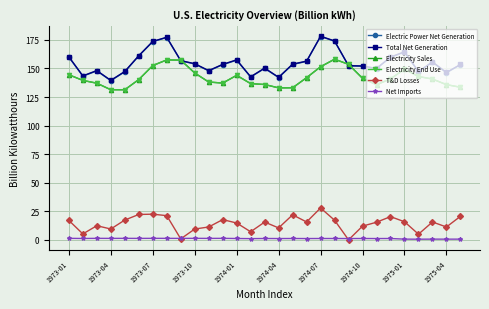

Reading right to left, list all the values displayed in this chart.

Electric Power Net Generation: 153.2	146.2	155.5	147.1	164.3	159.7	149.8	152.0	152.2	173.9	178.0	156.2	153.5	142.0	150.0	142.5	157.3	153.3	147.9	154.0	156.7	177.1	173.5	160.9	147.1	139.3	147.8	143.3	159.9
Total Net Generation: 153.5	146.5	155.8	147.3	164.6	160.0	150.1	152.2	152.5	174.1	178.2	156.4	153.8	142.3	150.3	142.7	157.6	153.6	148.1	154.2	156.9	177.4	173.7	161.2	147.4	139.6	148.2	143.5	160.2
Electricity Sales: 133.6	135.8	140.7	143.0	149.4	140.9	135.8	141.4	153.6	158.1	151.5	141.9	133.1	133.0	136.0	136.7	144.0	137.2	138.1	146.0	157.3	157.5	152.6	140.3	131.4	131.4	137.1	139.5	144.5
Electricity End Use: 133.6	135.8	140.7	143.0	149.4	140.9	135.8	141.4	153.6	158.1	151.5	141.9	133.1	133.0	136.0	136.7	144.0	137.2	138.1	146.0	157.3	157.5	152.6	140.3	131.4	131.4	137.1	139.5	144.5
T&D Losses: 20.5	11.2	15.5	4.8	15.8	20.2	15.3	11.9	-0.1	17.1	27.8	15.6	21.8	10.3	15.5	7.0	14.6	17.6	11.2	9.4	0.7	21.1	22.4	22.1	17.2	9.4	12.3	5.1	16.9
Net Imports: 0.5	0.5	0.5	0.5	0.5	1.1	1.0	1.1	1.0	1.1	1.1	1.0	1.1	1.0	1.1	1.0	1.1	1.2	1.2	1.2	1.2	1.2	1.2	1.2	1.2	1.2	1.2	1.1	1.2